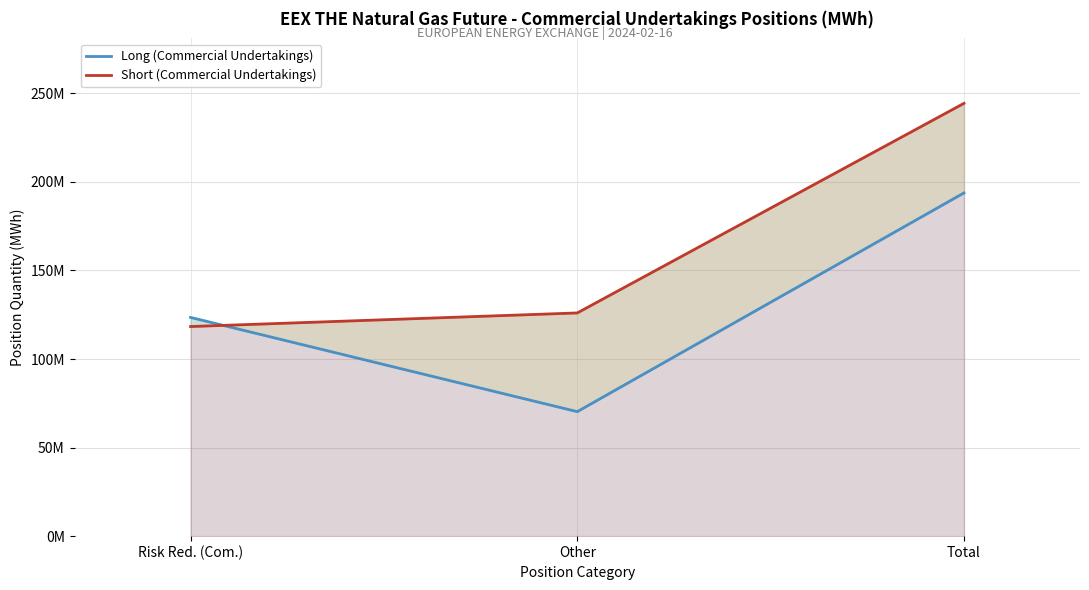

What is the greatest value displayed?

244384447